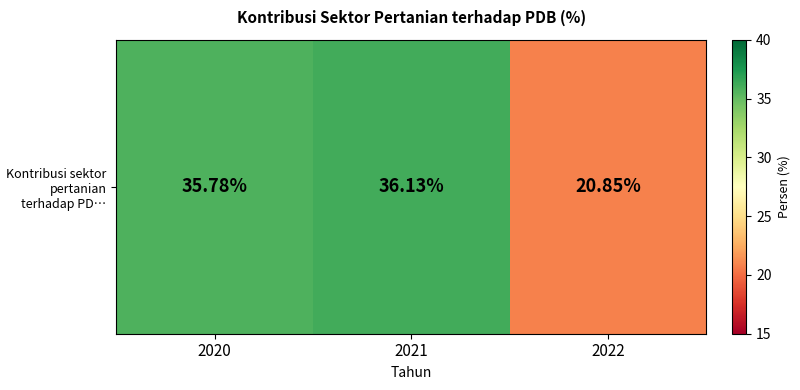

What is the sum of all values?

92.8